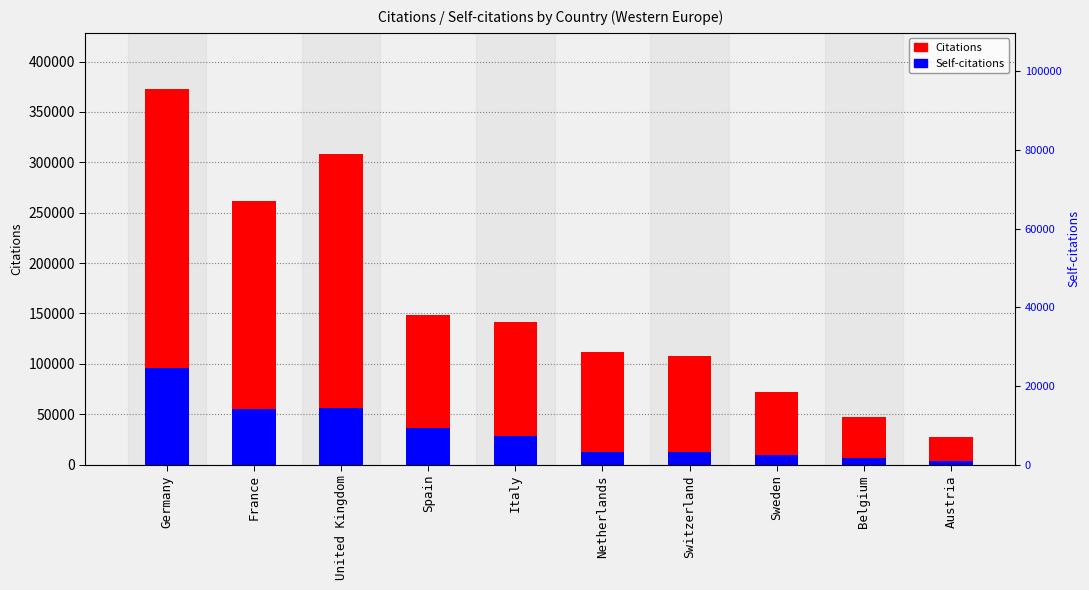

The Citations series shows 16679 at Austria. True or false?

False